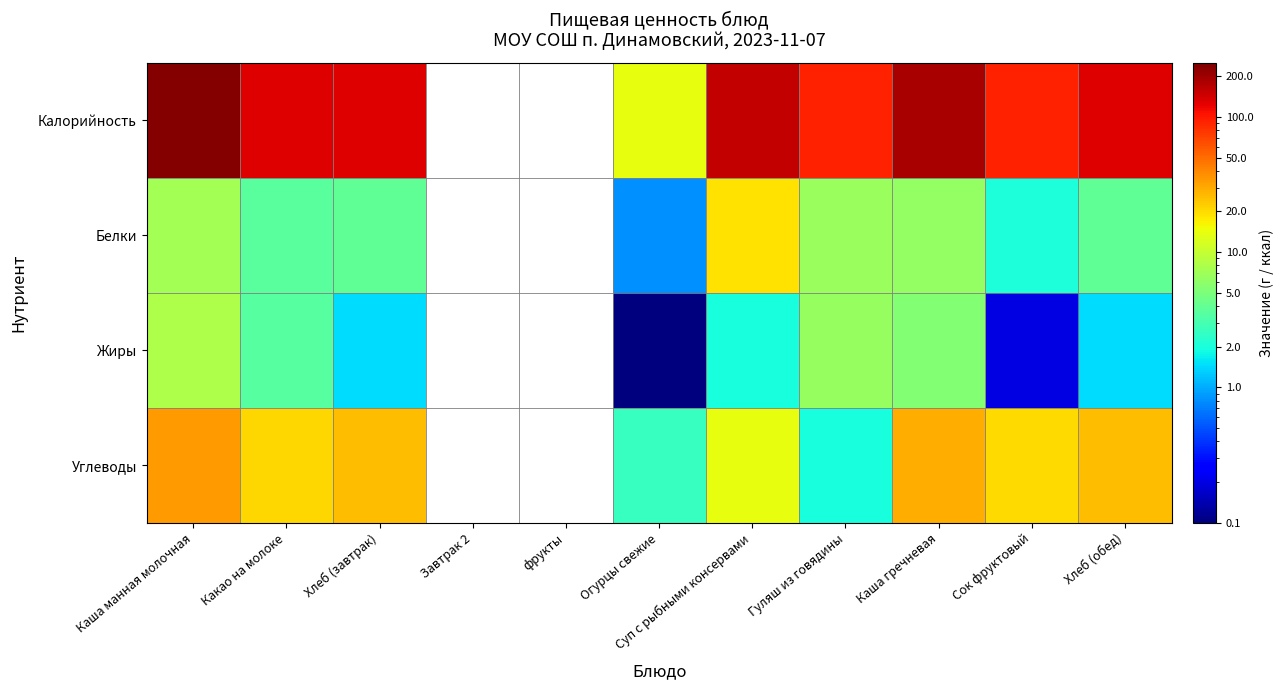

What is the difference between the Жиры values at Гуляш из говядины and Какао на молоке?

3.0